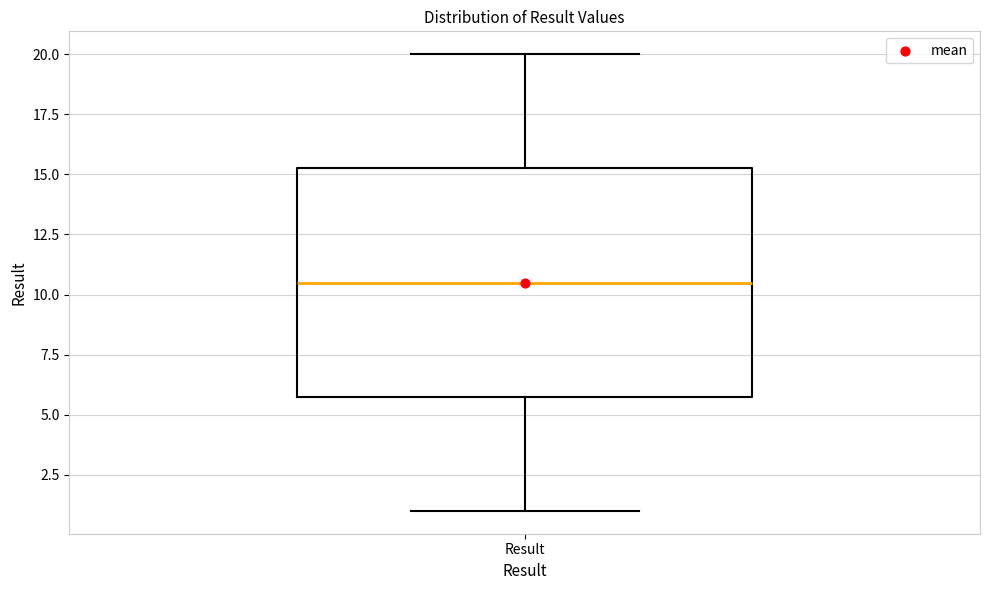

Where is the upper edge of the box for Result on the y-axis? The values are not printed on the chart, so give them approximately, as read against the axis.

15.5